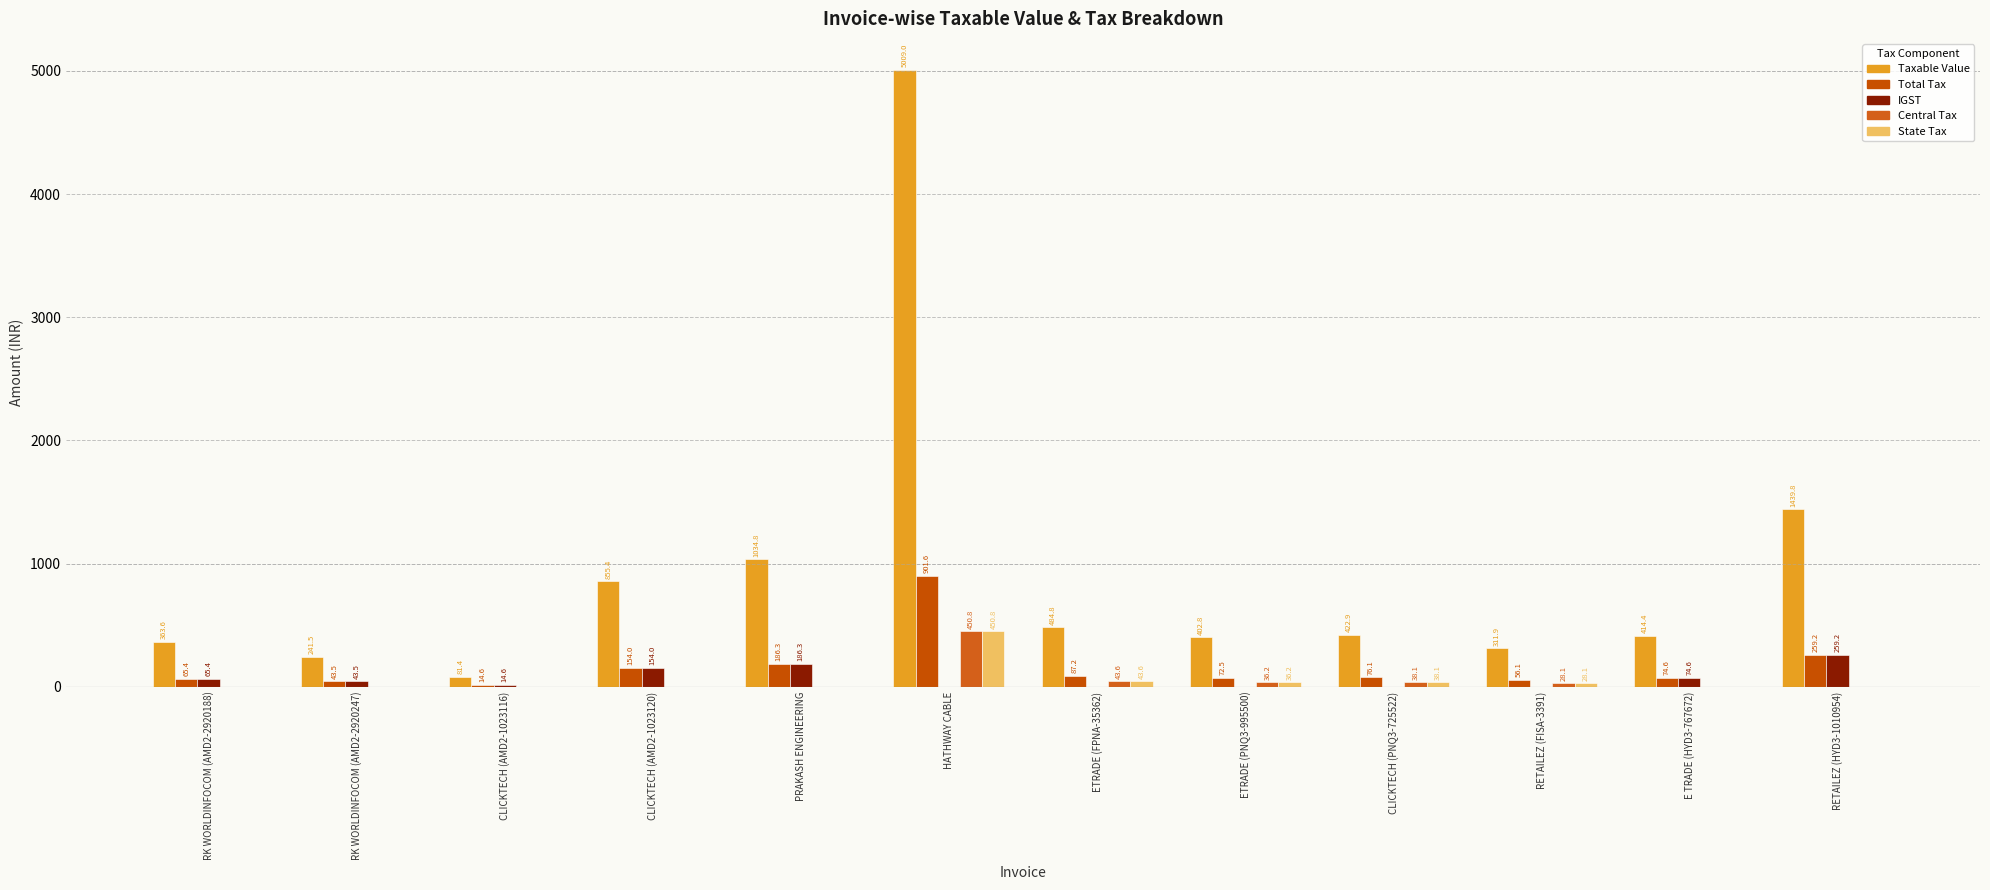

The value of Taxable Value at RETAILEZ (FISA-3391) is 438.9. True or false?

False